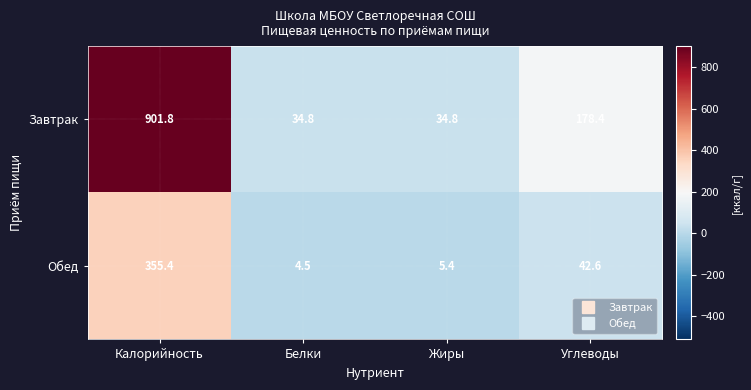

True or false: Завтрак has a value of 265.3 at Углеводы.

False